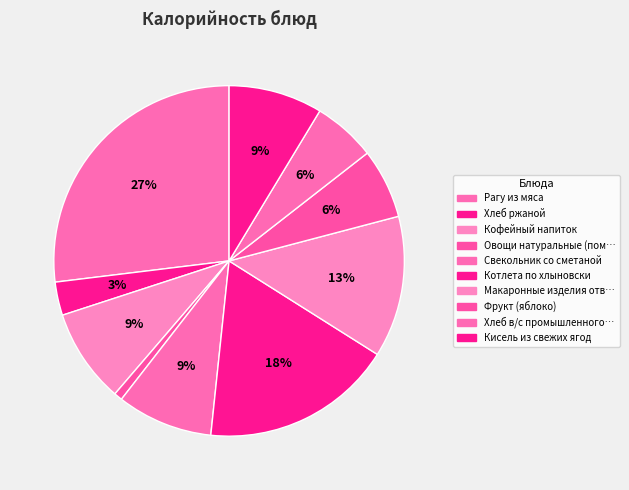

Count the number of slices in the pie.

10